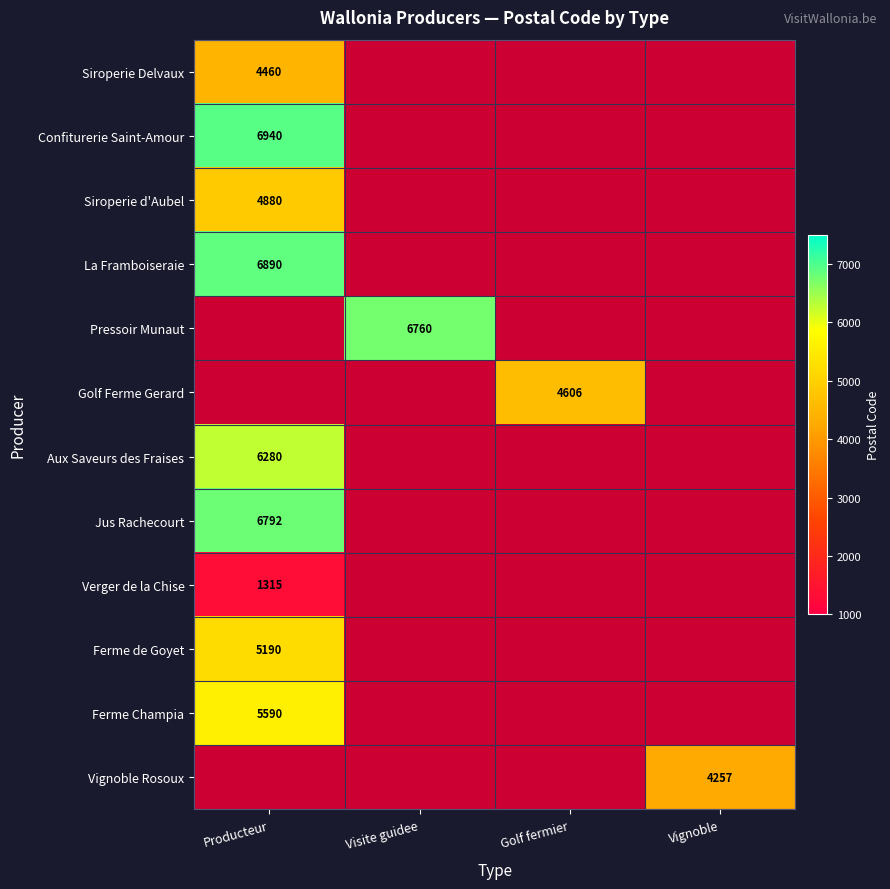

Is the value of Golf Ferme Gerard at Golf fermier greater than the value of Aux Saveurs des Fraises at Producteur?

No